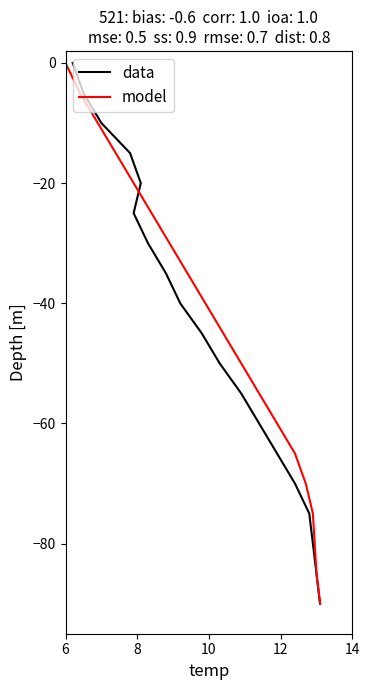

What are all the series names shown in the legend?

data, model